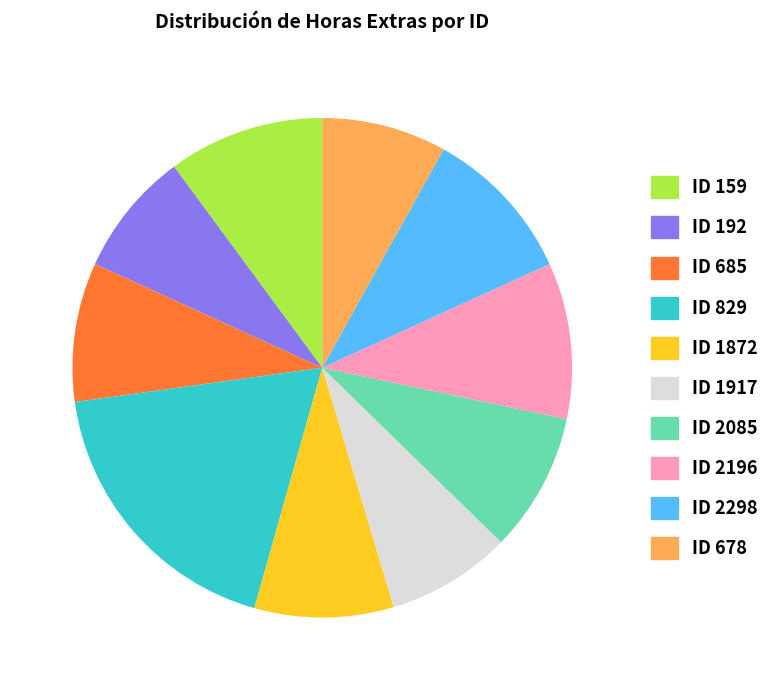

Which category has the biggest portion of the pie?

ID 829